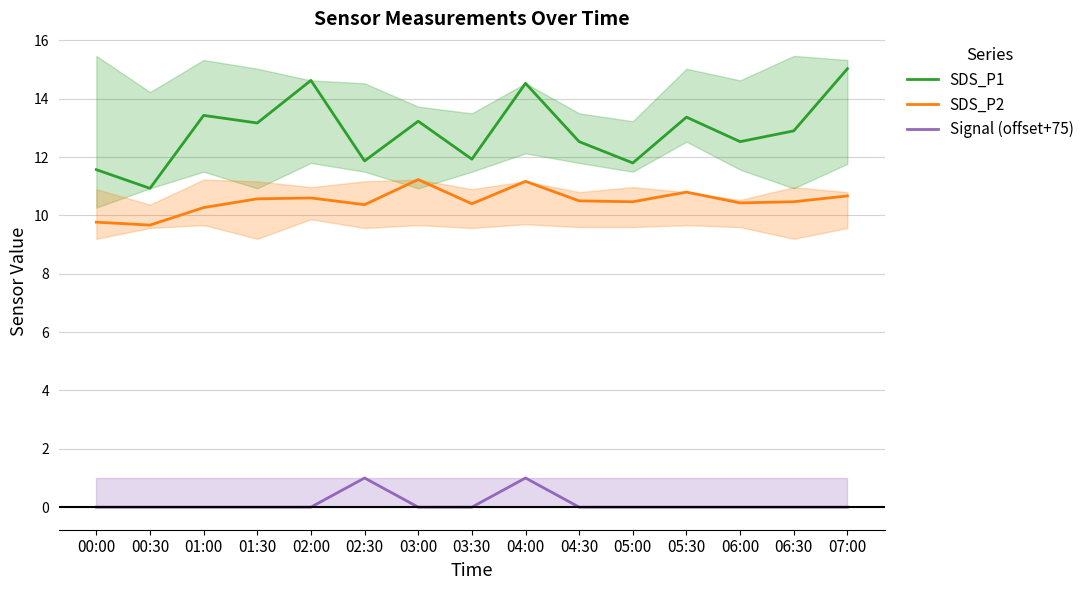

At which label is SDS_P1 closest to 12?

03:30